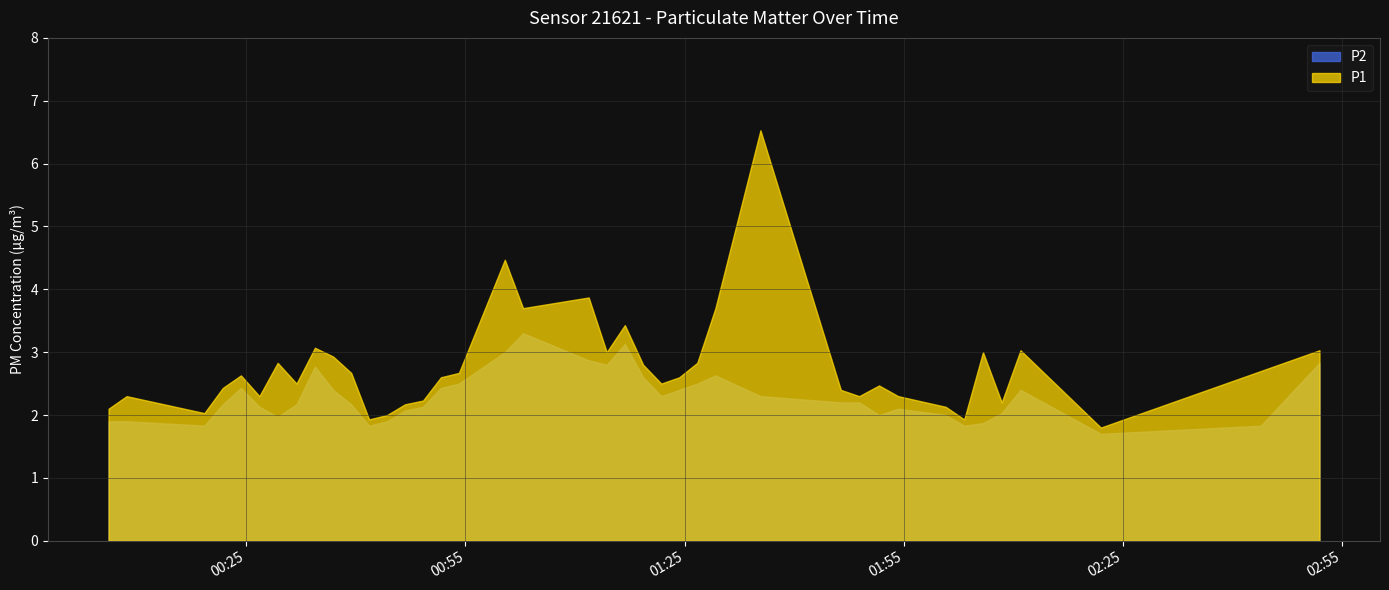

Which series has the largest total across all categories?

P1